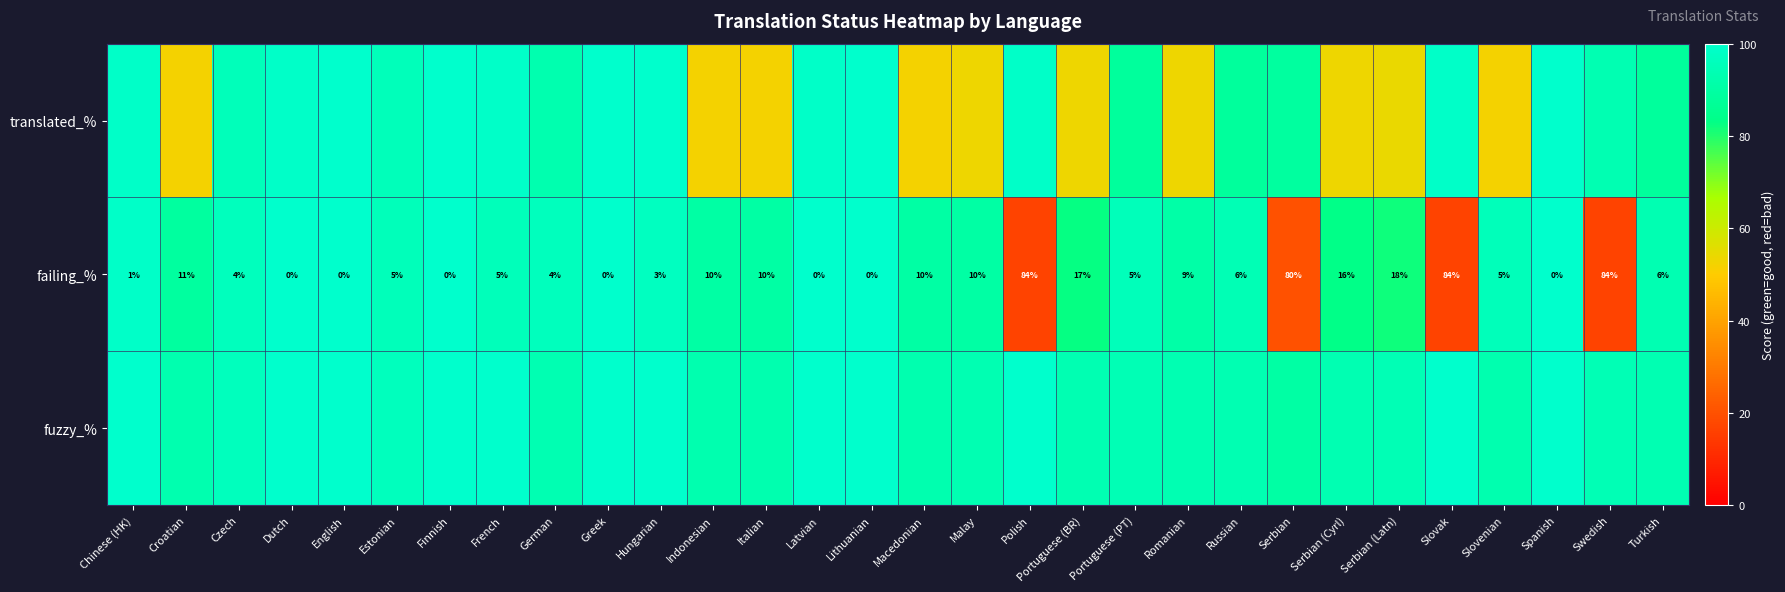

Where is failing_% nearest to the value 42?

Serbian (Latn)